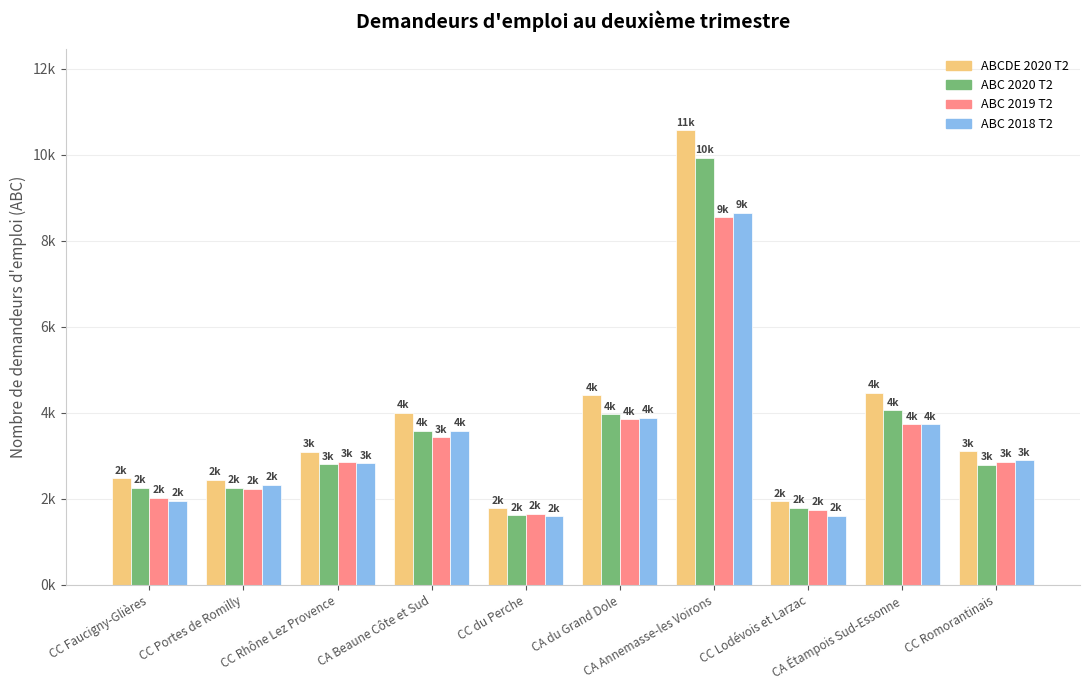

Reading left to right, list all the values displayed in this chart.

ABCDE_2020_T2: 2475	2441	3094	4003	1775	4405	10567	1945	4465	3100
ABC_2020_T2: 2255	2250	2798	3583	1615	3965	9933	1789	4054	2797
ABC_2019_T2: 2024	2234	2855	3432	1657	3850	8548	1740	3731	2857
ABC_2018_T2: 1954	2327	2822	3580	1595	3888	8645	1611	3731	2900